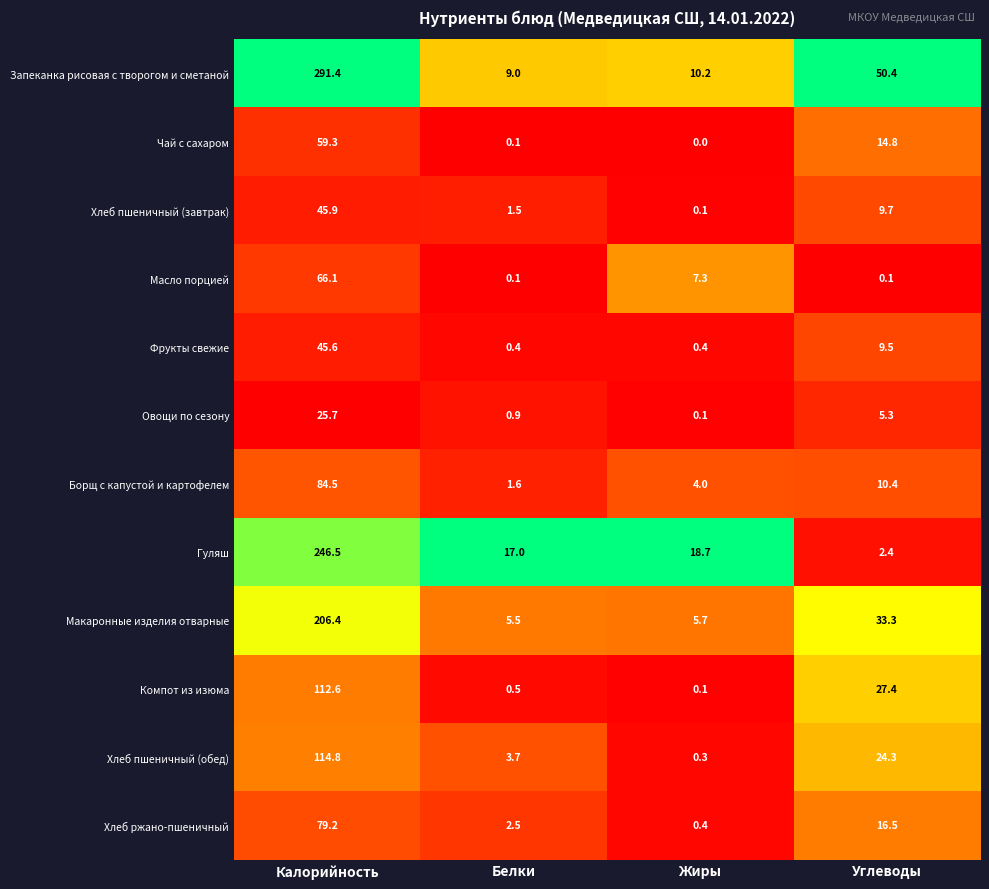

At which category does the chart reach its minimum across all series?

Жиры